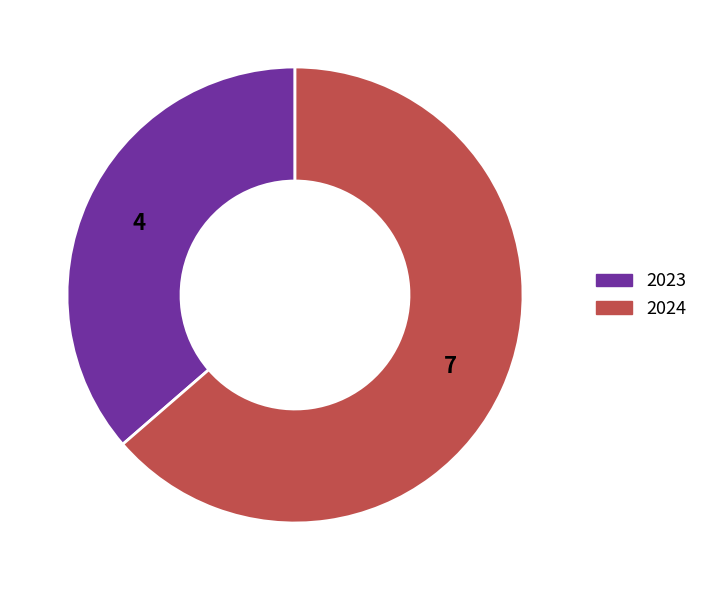

Is there any slice that represents more than half of the pie?

Yes